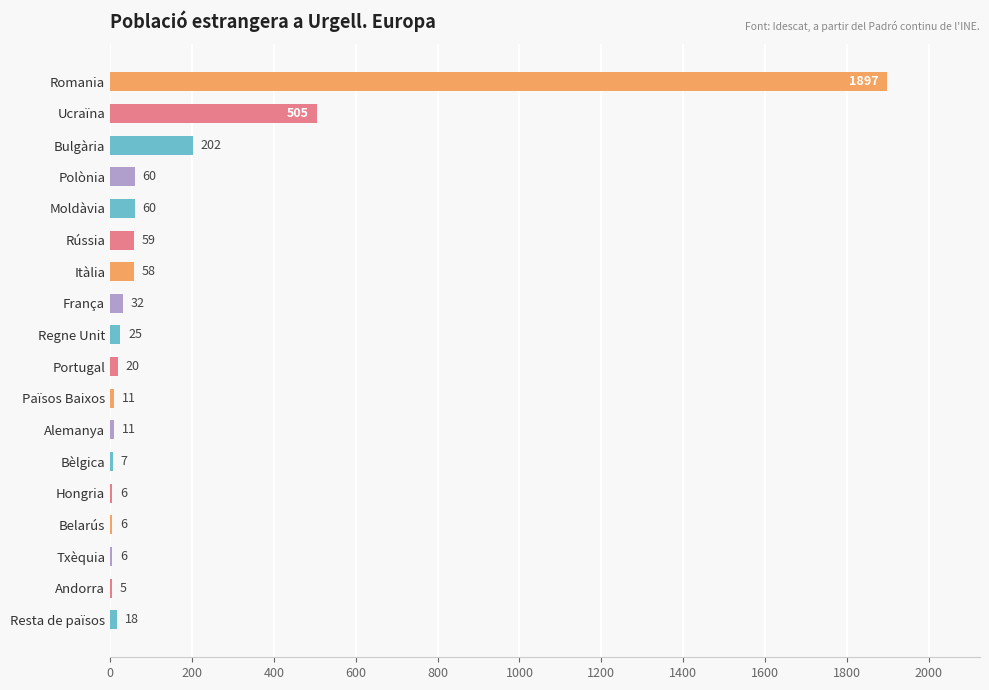

What is the change in value from Romania to Alemanya?

-1886